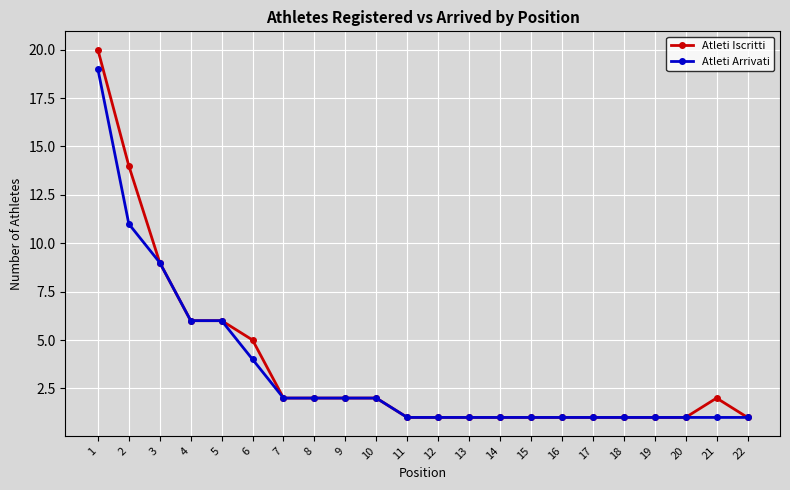

What is the greatest value displayed?

20